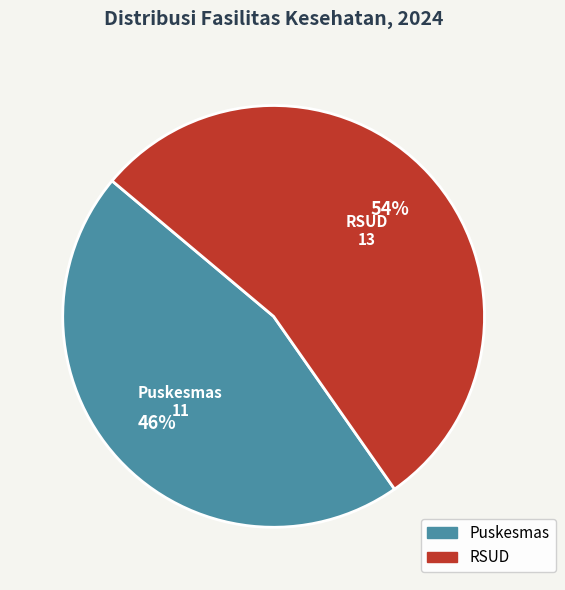

How many segments does this pie chart have?

2